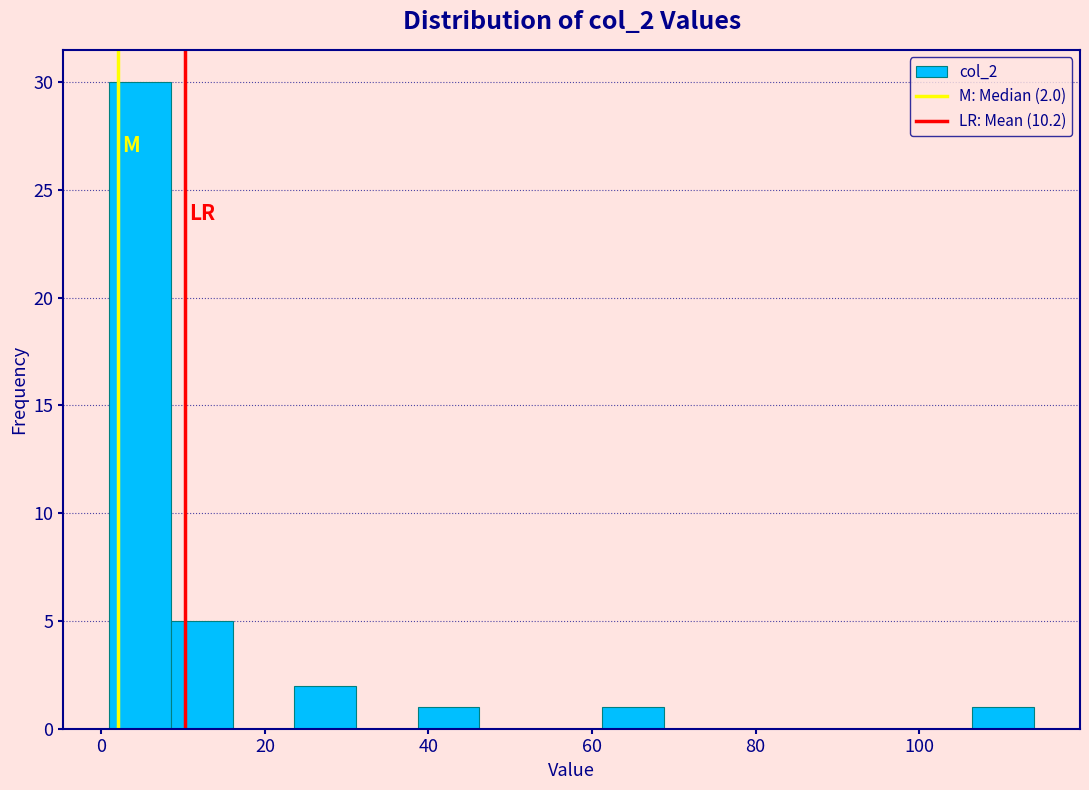

Around what value on the x-axis is the tallest bar? Give the approximate position of its centre, as read against the axis.

4